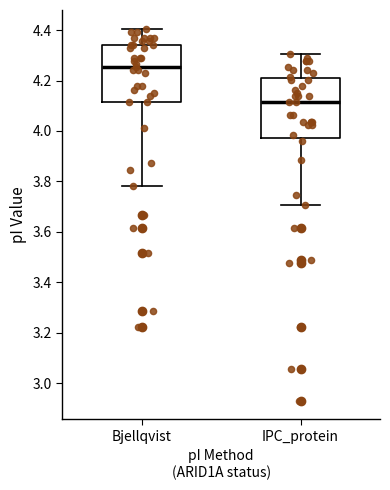

Reading left to right, transcribe this box plot: for each box, give where its median line is, the range the box spans, and where its two whiskers end, as read against the y-axis. The values are not printed on the chart, so give them approximately, as read against the axis.

Bjellqvist: median 4.26, box 4.12 to 4.34, whiskers 3.78 to 4.40
IPC_protein: median 4.12, box 3.98 to 4.20, whiskers 3.70 to 4.30